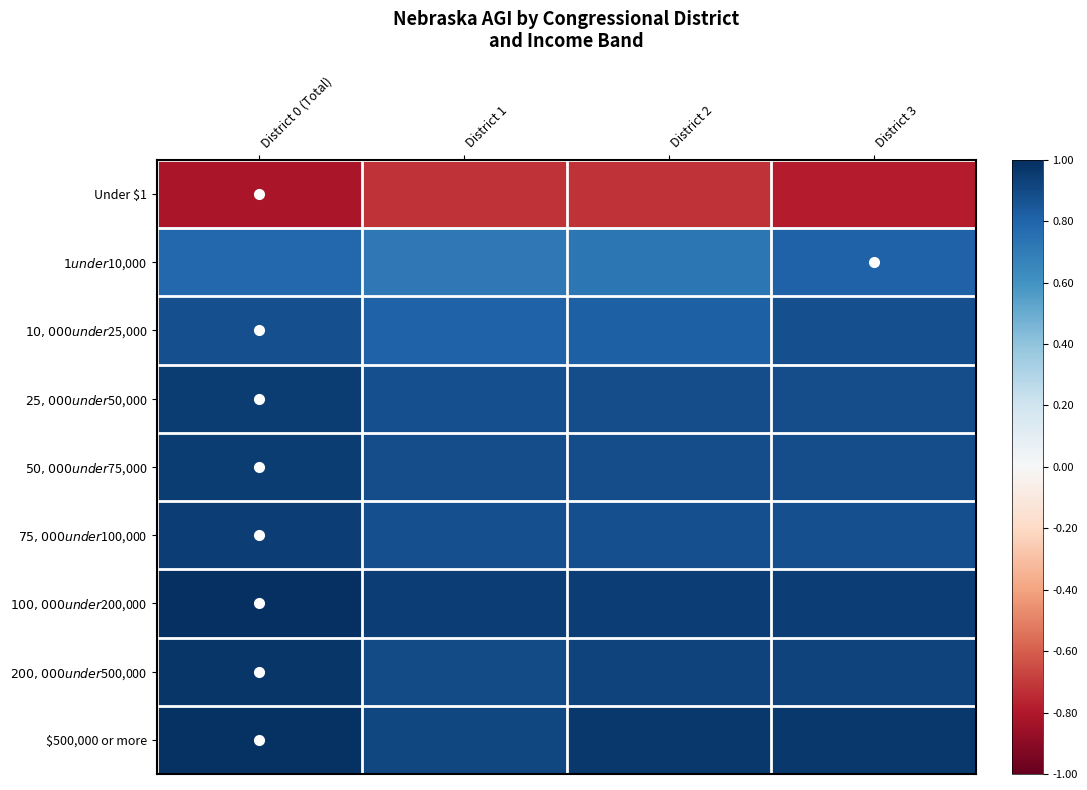

What is the difference between the highest and lowest values at District 3?

1.7